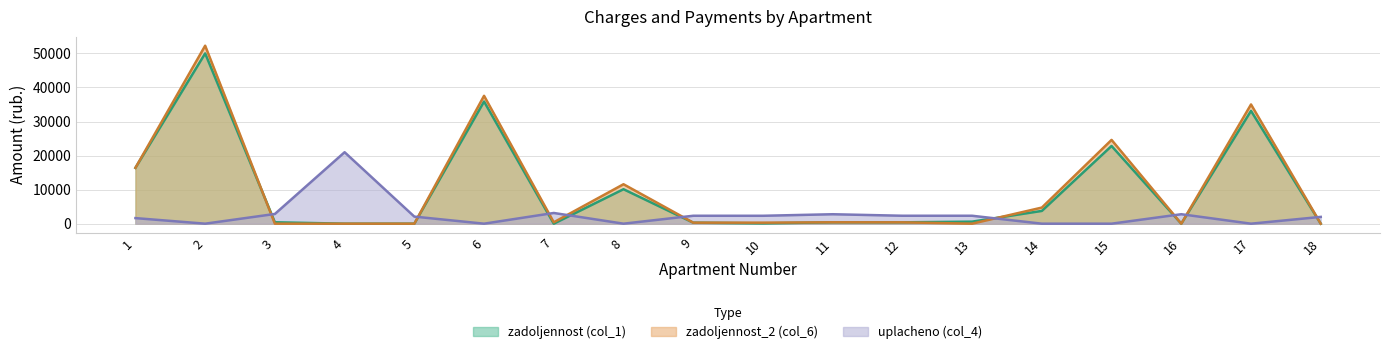

Where does the zadoljennost (col_1) series first go above 414?

1